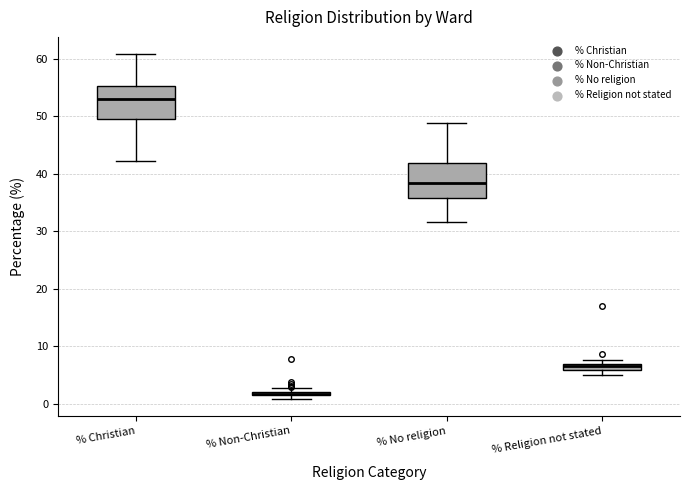

Where is the upper edge of the box for % Christian on the y-axis? The values are not printed on the chart, so give them approximately, as read against the axis.

55